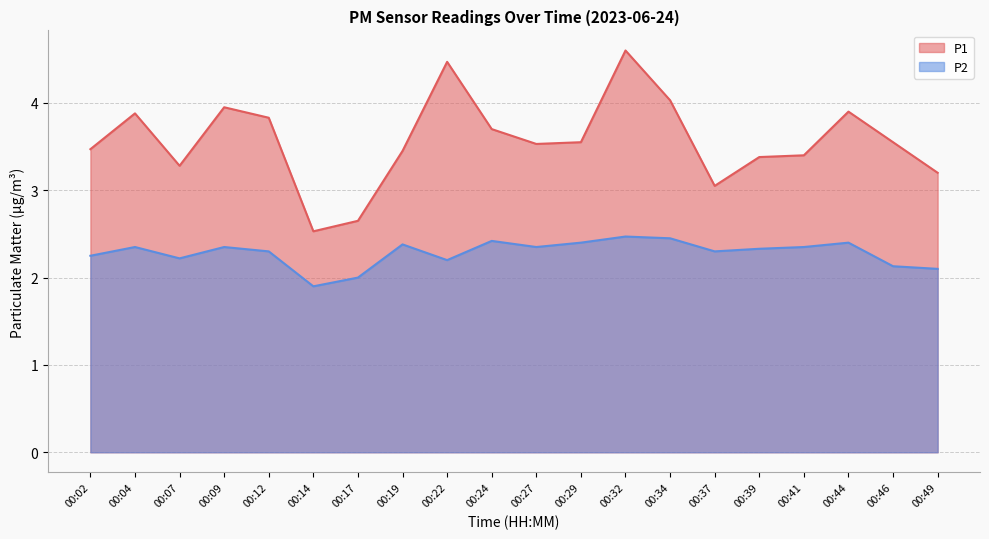

At which category does P1 reach its first local peak?

00:04